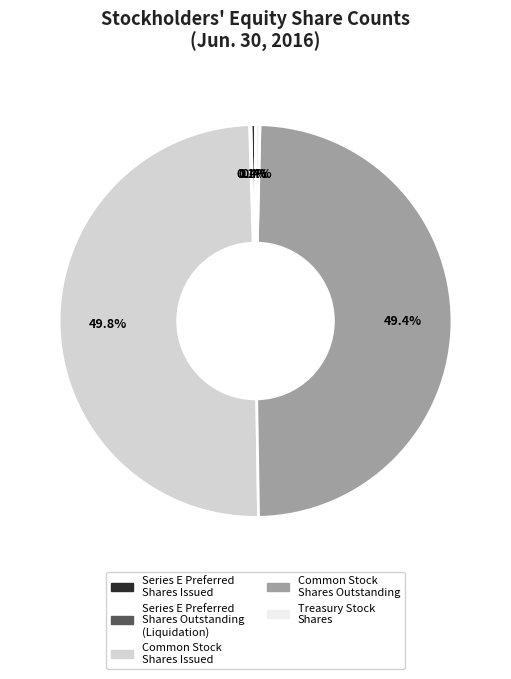

Combined, what portion of the pie is Common Stock Shares Issued and Series E Preferred Shares Issued?

50.1%